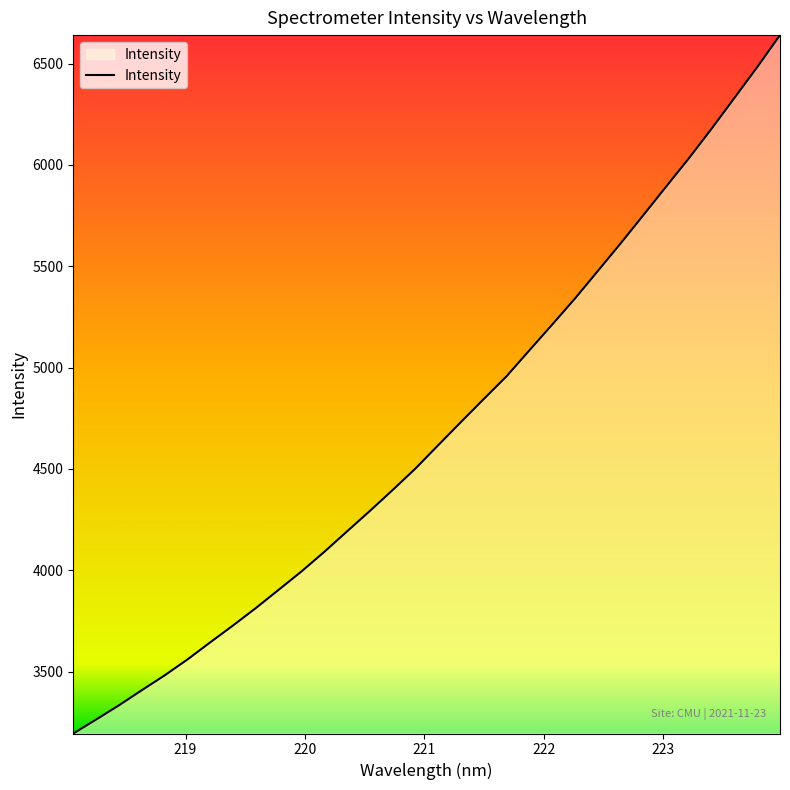

What is the difference between the maximum and minimum values?

3446.2